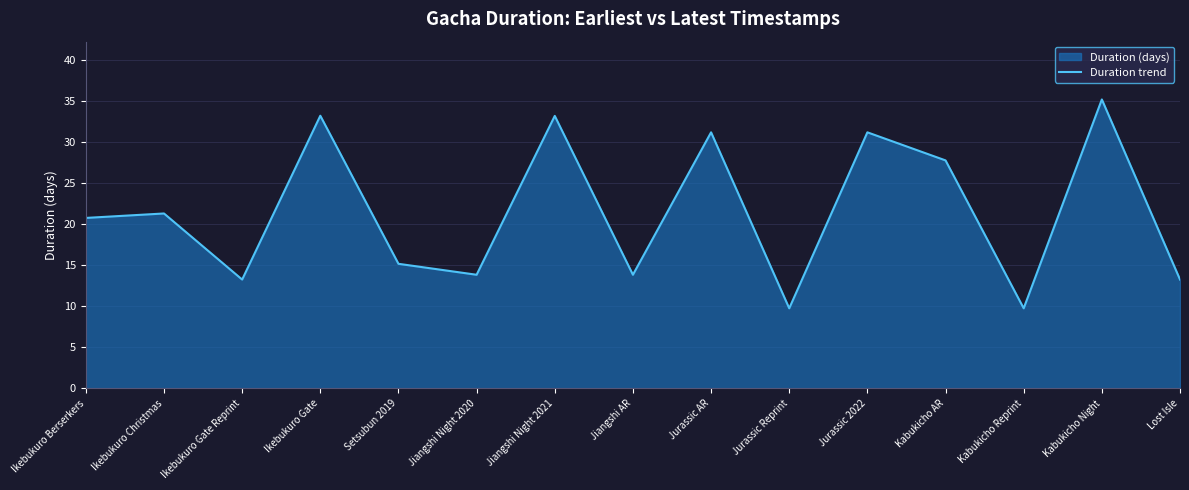

At which label is the value closest to 22?

Ikebukuro Christmas